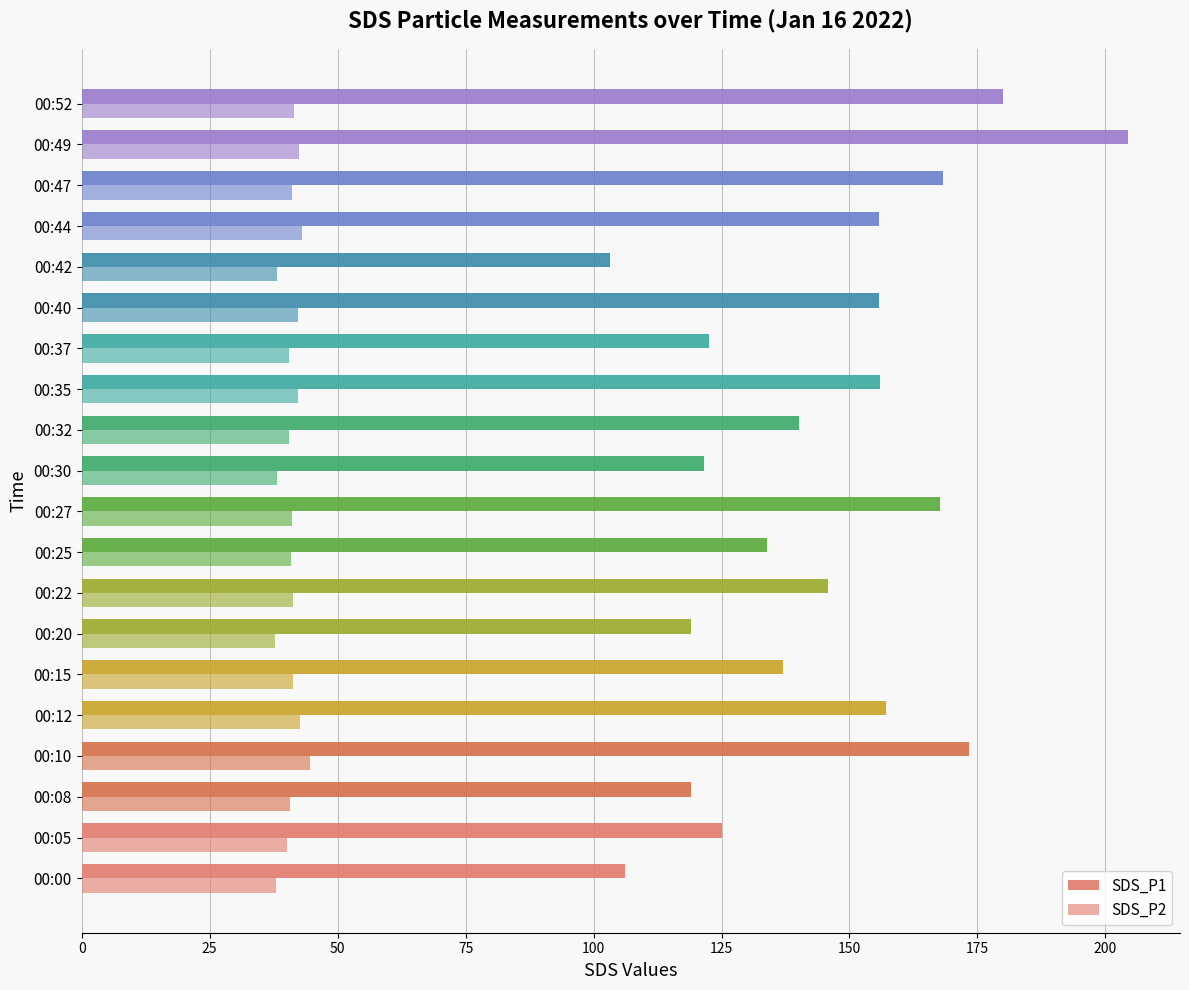

List the series in order of their peak value, highest first.

SDS_P1, SDS_P2